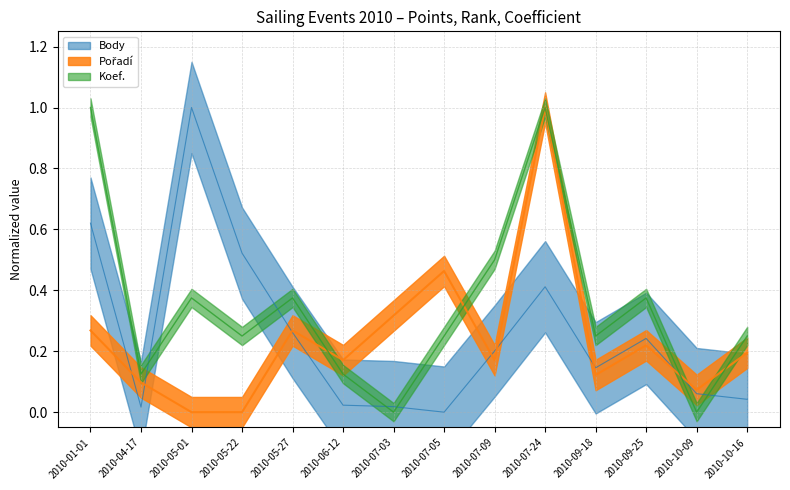

At which label does Pořadí reach its peak?

2010-07-24